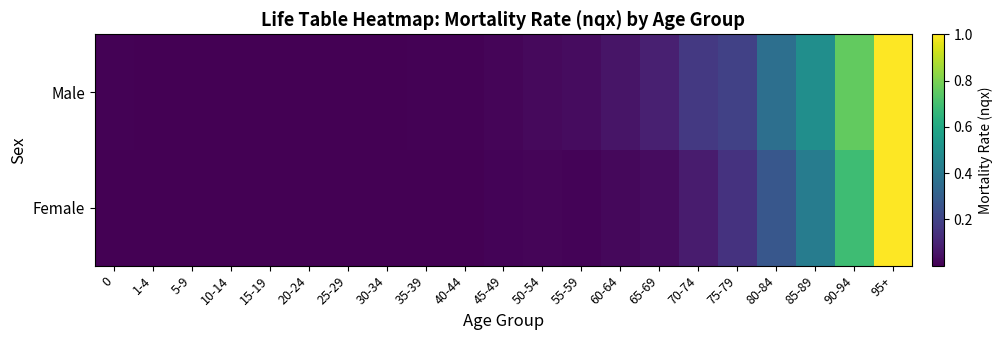

Rank the series at 75-79 from highest to lowest value.

Male, Female